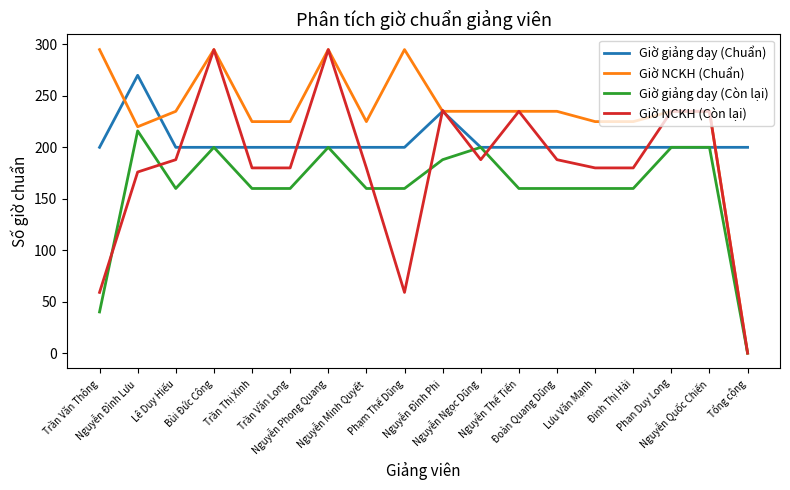

Rank the series by their average value, from lowest to highest.

Giờ giảng dạy (Còn lại), Giờ NCKH (Còn lại), Giờ giảng dạy (Chuẩn), Giờ NCKH (Chuẩn)